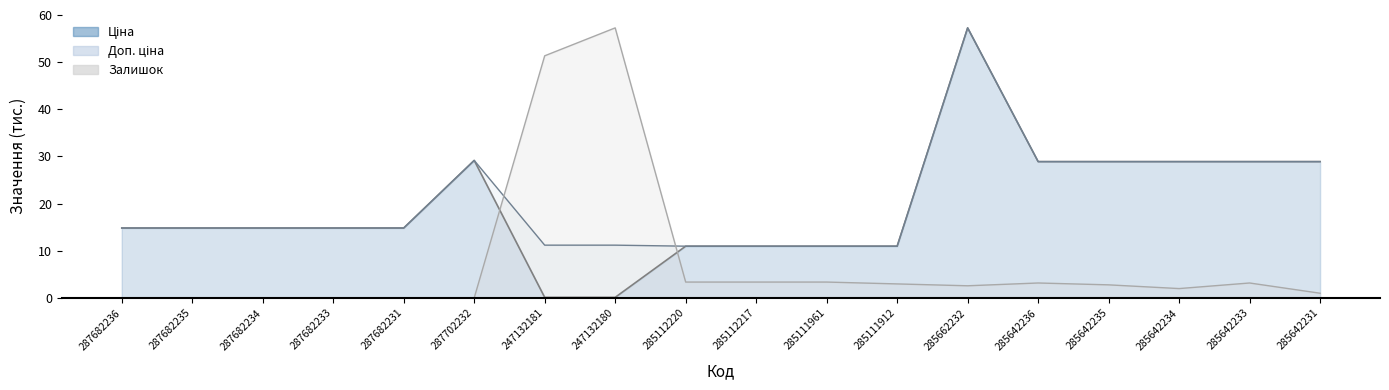

How many data points does each series have?

18